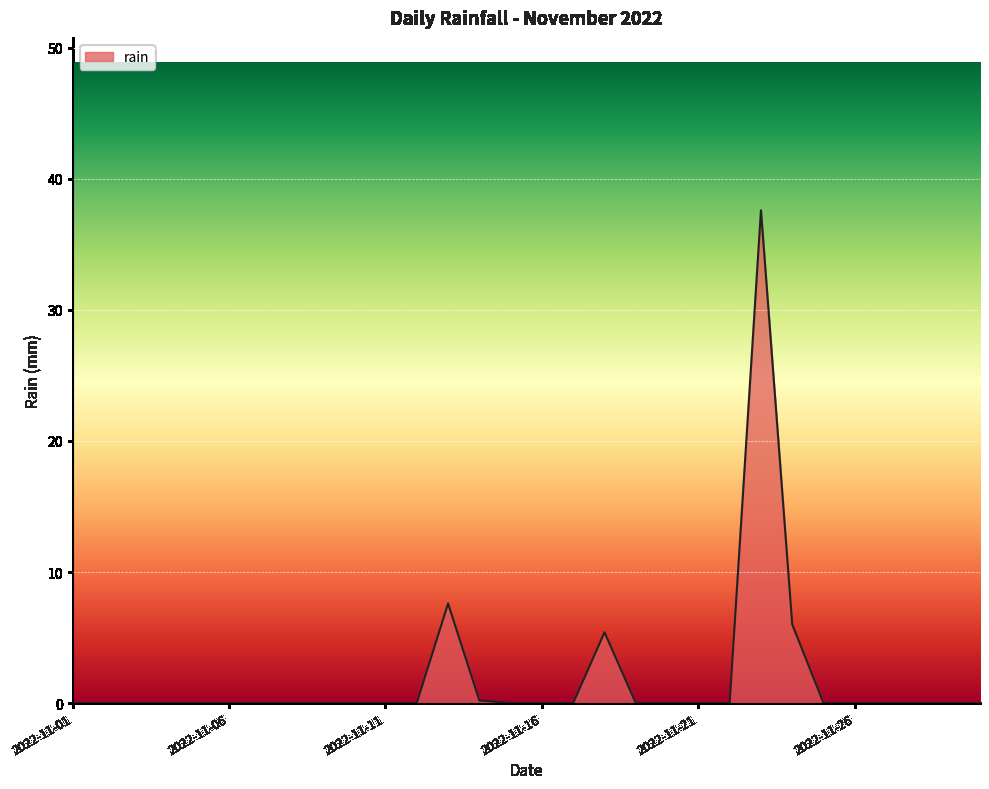

What is the difference between the maximum and minimum values?

37.6